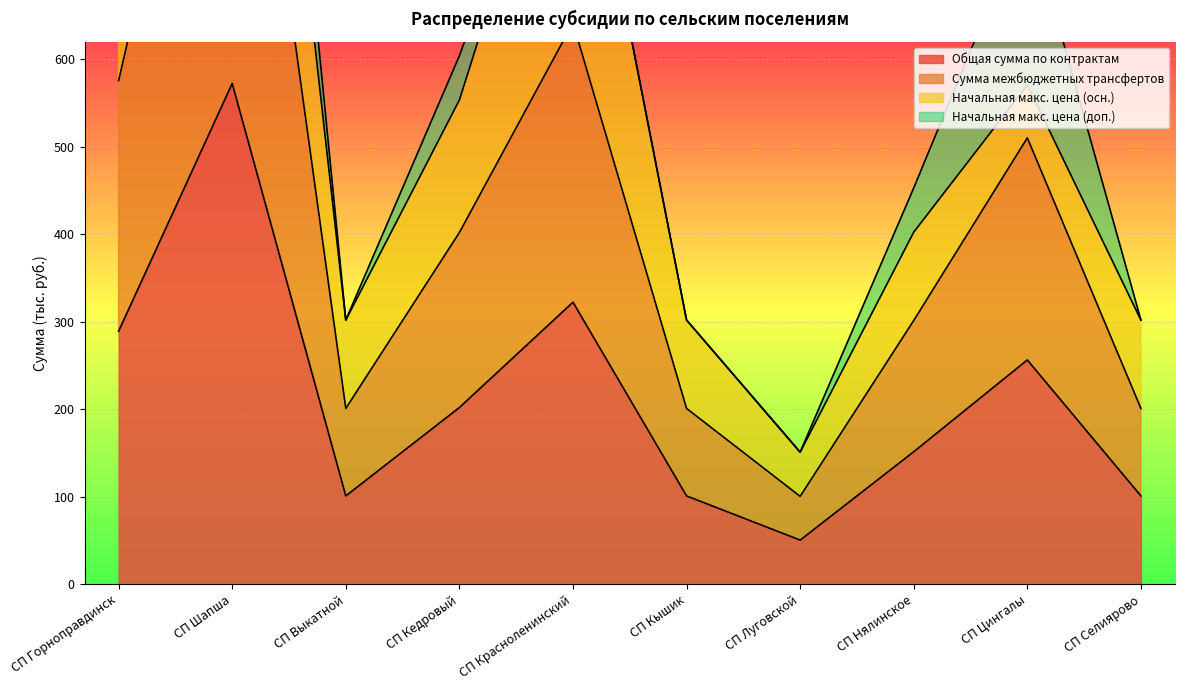

In Общая сумма по контрактам, how many points are higher than both neighbors (excluding endpoints)?

3